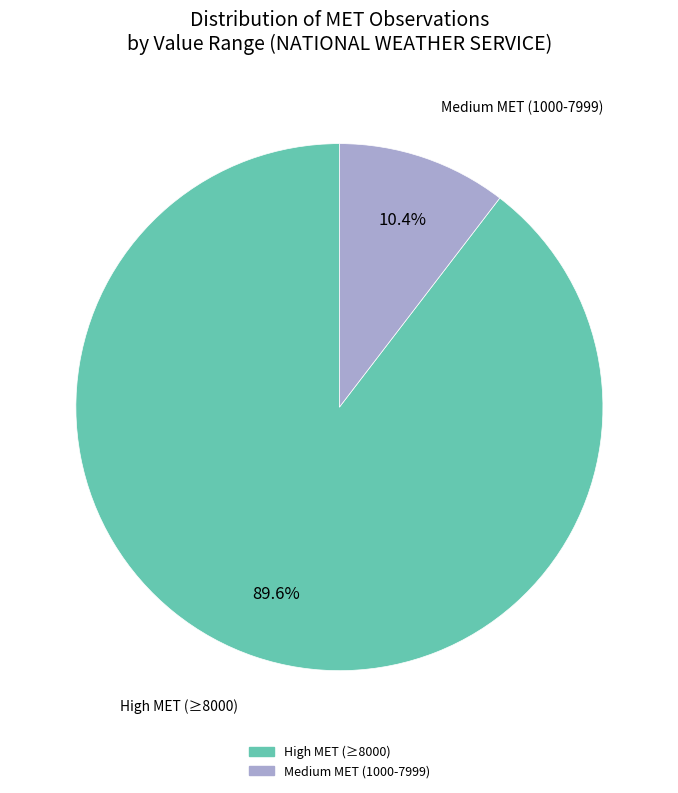

Does any single category account for the majority?

Yes